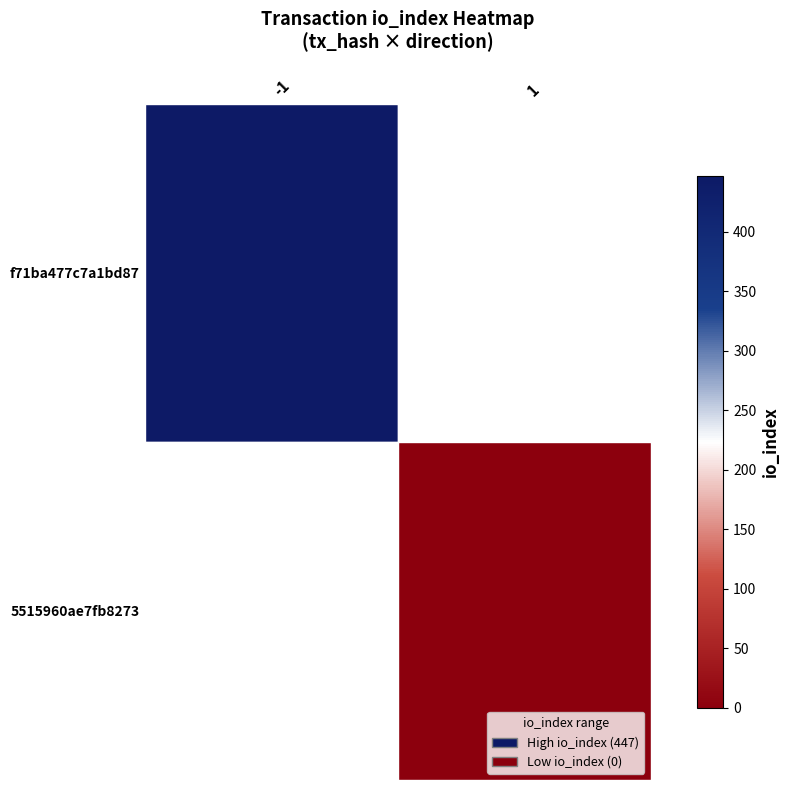

Rank the categories by 5515960ae7fb8273 value from lowest to highest.

-1, 1